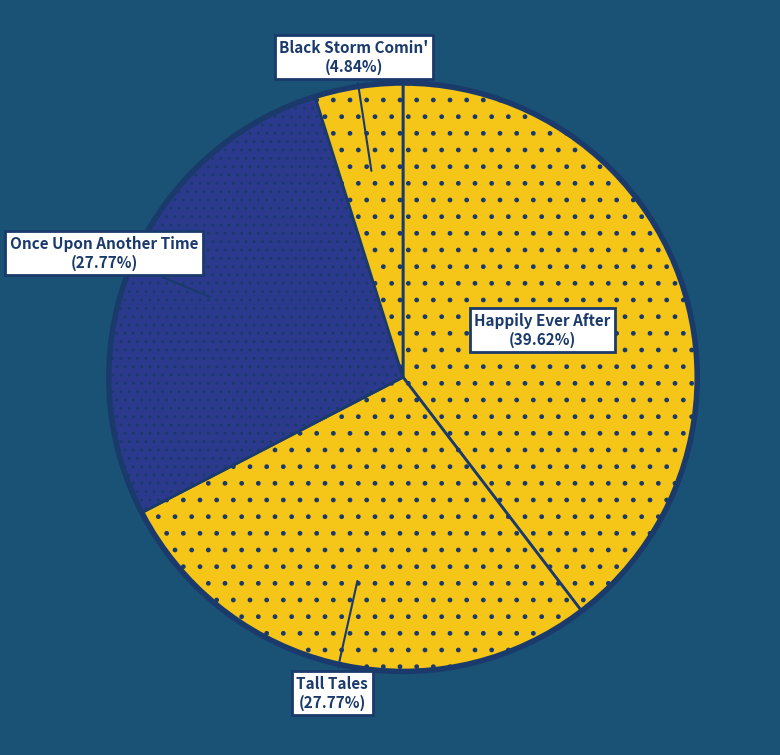

Which has a higher value, Black Storm Comin' or Once Upon Another Time?

Once Upon Another Time